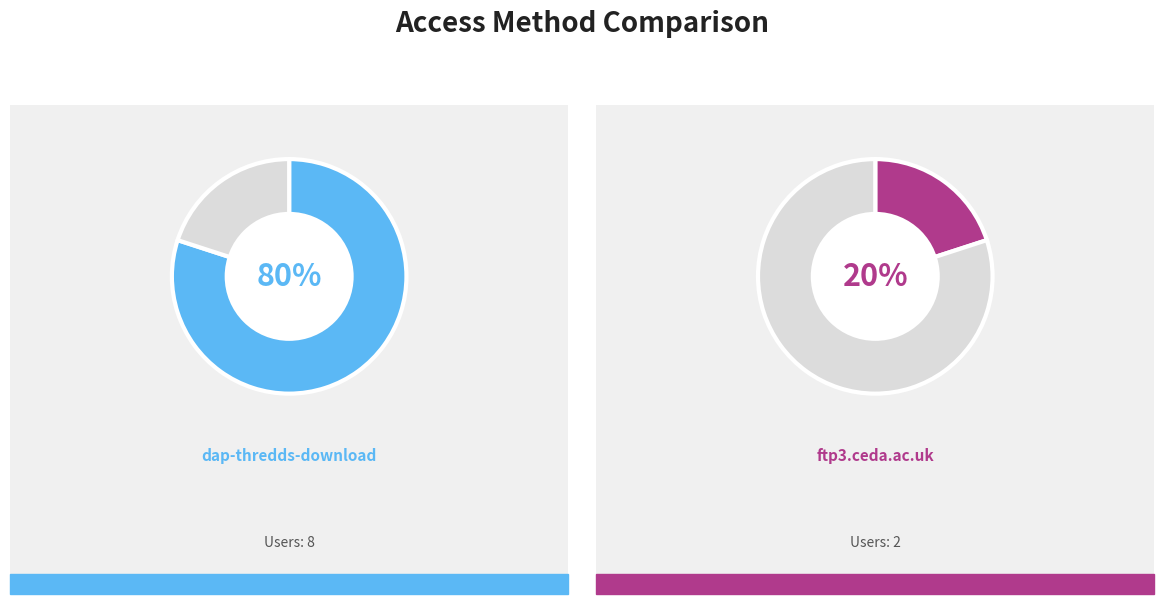

True or false: dap-thredds-download accounts for 73% of the total.

False